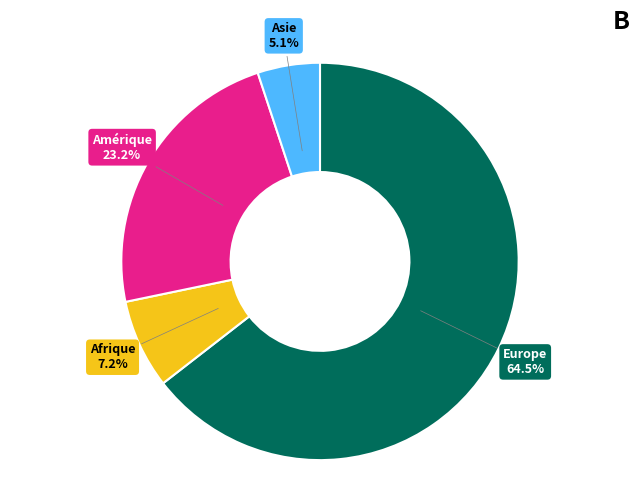

Is there any slice that represents more than half of the pie?

Yes